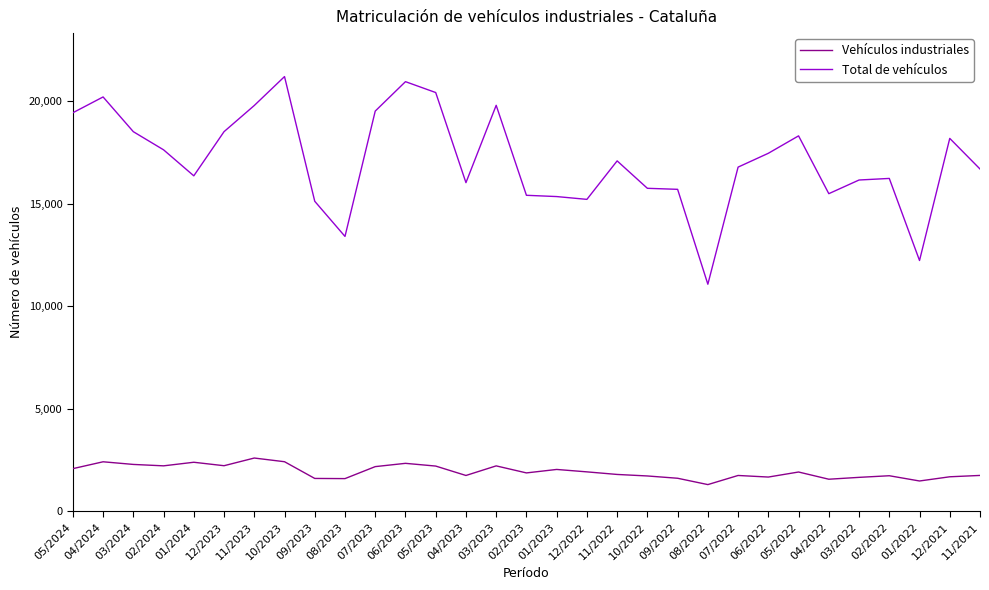

The Vehículos industriales series shows 3353 at 02/2024. True or false?

False